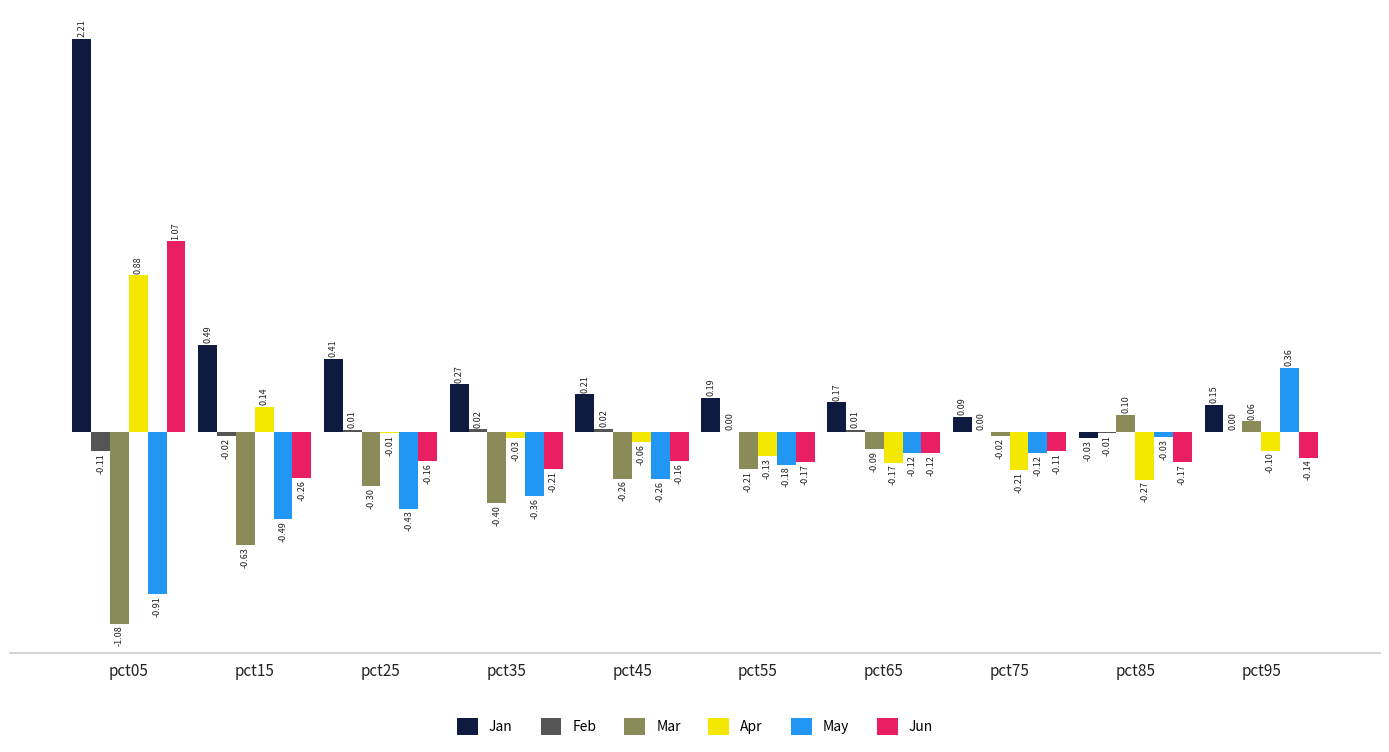

How many positive values does the May series have?

1